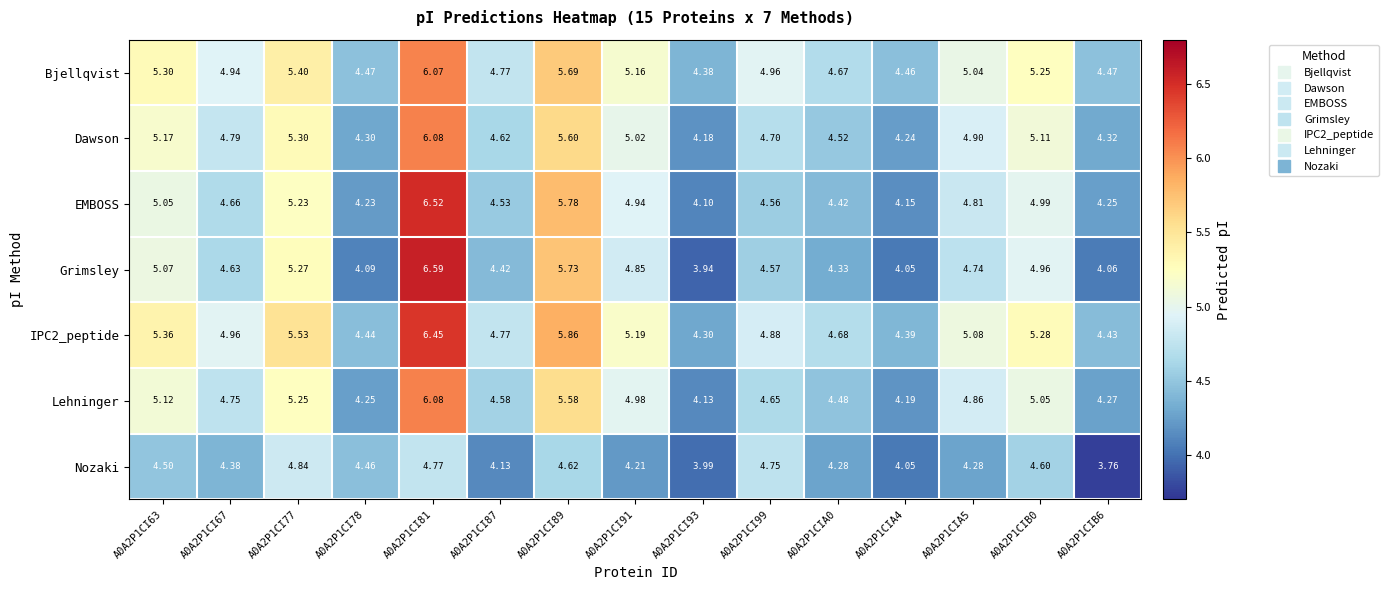

Which series has the largest range (max minus min)?

Grimsley